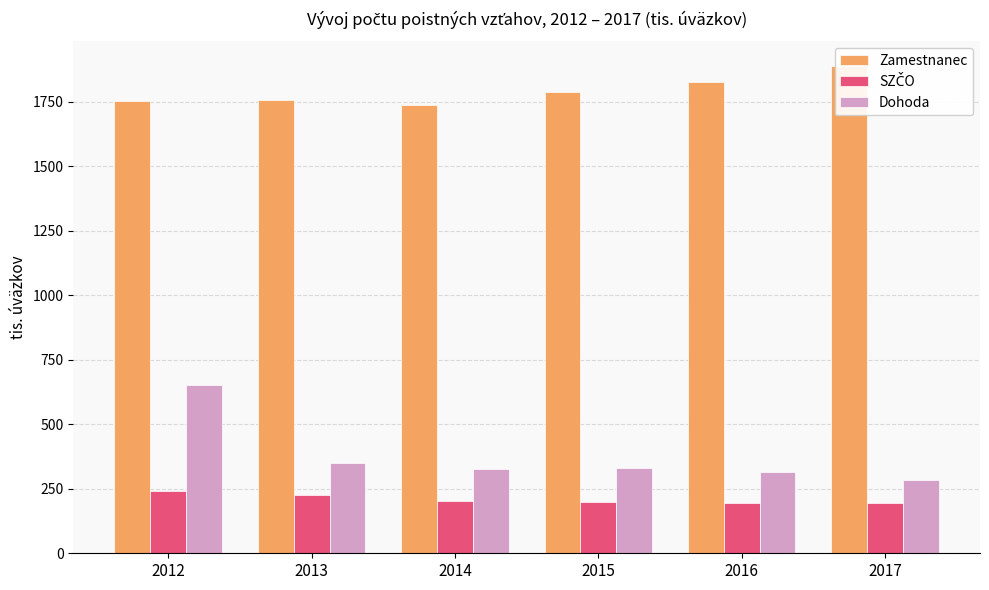

Where does the SZČO series first go above 203?

2012